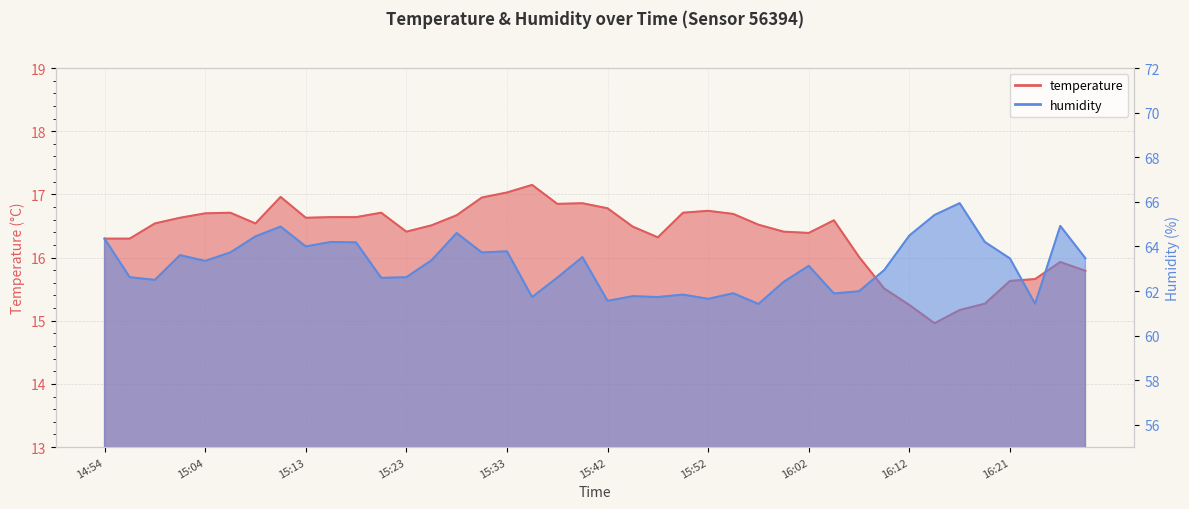

Reading left to right, extract all data points from this chart.

temperature: 14:54=16.3	14:56=16.3	14:59=16.5	15:01=16.6	15:04=16.7	15:06=16.7	15:09=16.5	15:11=17.0	15:13=16.6	15:16=16.6	15:18=16.6	15:21=16.7	15:23=16.4	15:26=16.5	15:28=16.7	15:30=16.9	15:33=17.0	15:35=17.1	15:38=16.9	15:40=16.9	15:42=16.8	15:45=16.5	15:47=16.3	15:50=16.7	15:52=16.7	15:55=16.7	15:57=16.5	15:59=16.4	16:02=16.4	16:04=16.6	16:07=16.0	16:09=15.5	16:12=15.2	16:14=15.0	16:16=15.2	16:19=15.3	16:21=15.6	16:24=15.7	16:26=15.9	16:29=15.8
humidity: 14:54=64.3	14:56=62.6	14:59=62.5	15:01=63.6	15:04=63.4	15:06=63.7	15:09=64.5	15:11=64.9	15:13=64.0	15:16=64.2	15:18=64.2	15:21=62.6	15:23=62.6	15:26=63.4	15:28=64.6	15:30=63.7	15:33=63.8	15:35=61.7	15:38=62.6	15:40=63.5	15:42=61.6	15:45=61.8	15:47=61.7	15:50=61.8	15:52=61.6	15:55=61.9	15:57=61.4	15:59=62.4	16:02=63.1	16:04=61.9	16:07=62.0	16:09=62.9	16:12=64.5	16:14=65.4	16:16=65.9	16:19=64.2	16:21=63.5	16:24=61.4	16:26=64.9	16:29=63.5